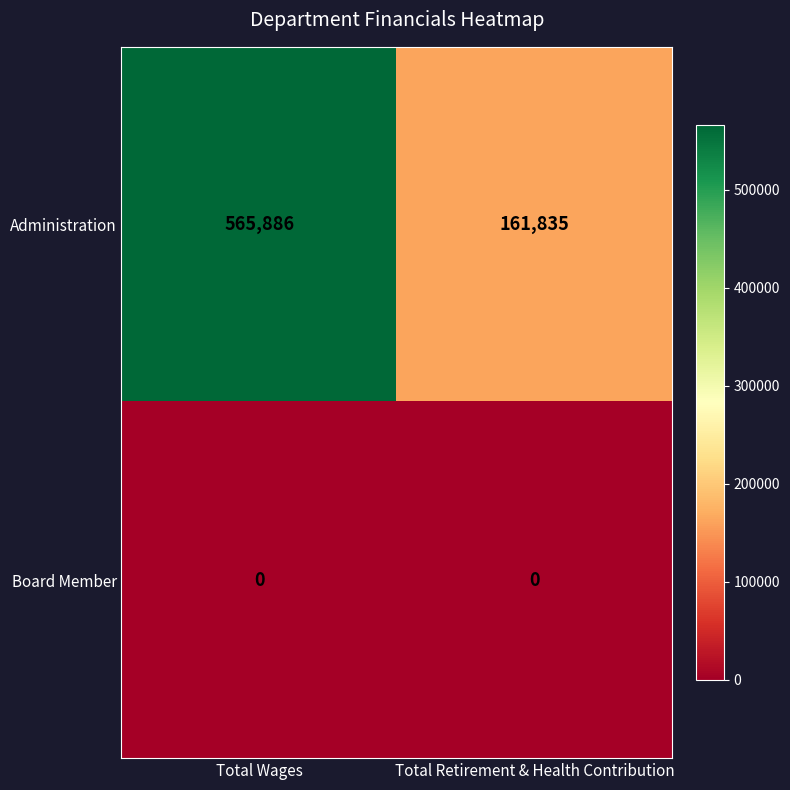

Which series has the widest spread of values?

Administration